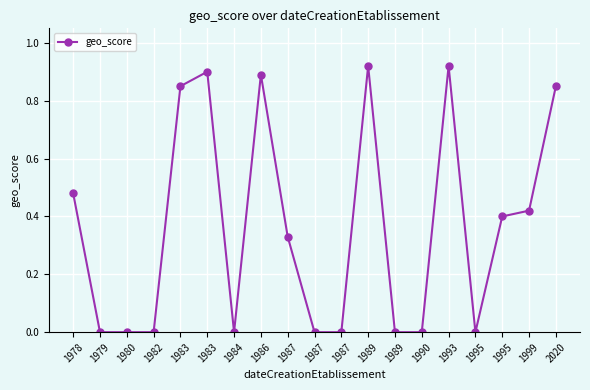

How many categories are shown in the chart?

19